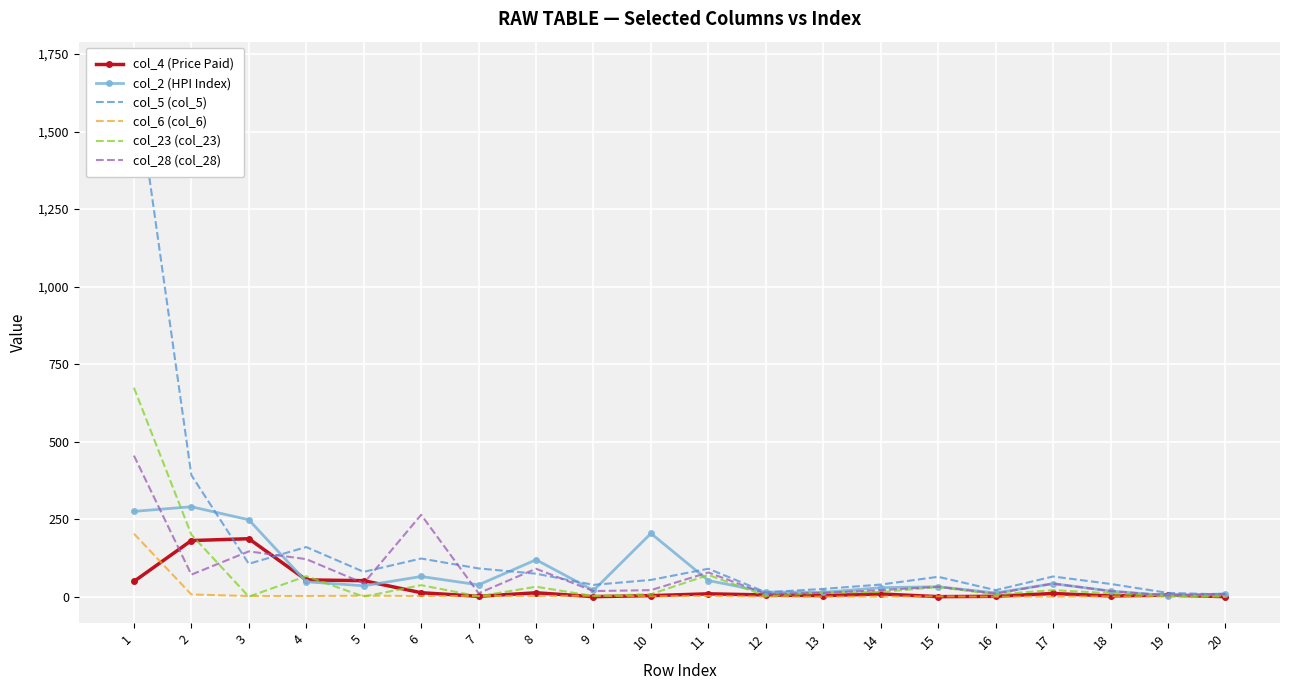

Where is the first local maximum for col_6 (col_6)?

5